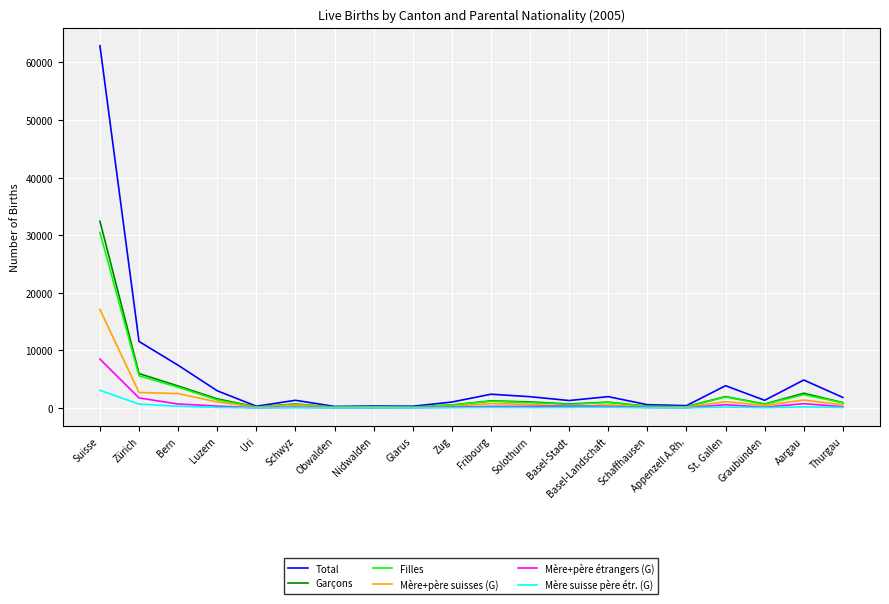

What is the minimum value for Total?

256